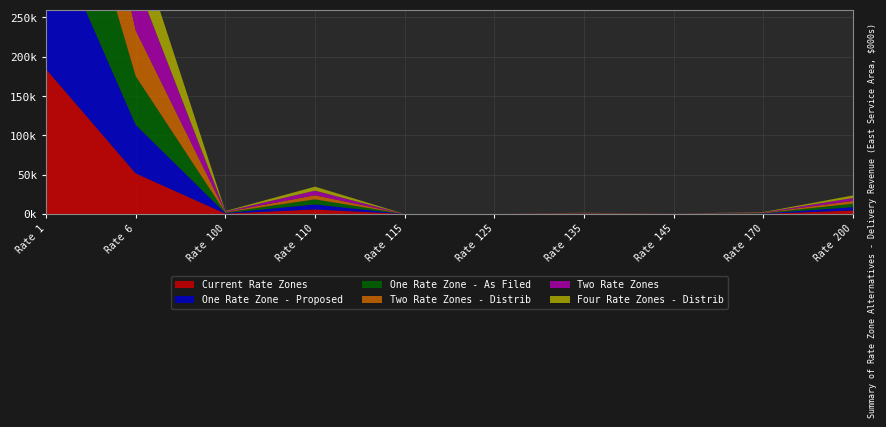

Reading left to right, transcribe all the data shown in this chart.

Current Rate Zones: 184227.1	51634.3	497.3	5772.1	0.0	0.0	441.5	78.2	214.4	4465.6
One Rate Zone - Proposed: 189660.5	61798.7	682.9	6412.7	0.0	0.0	228.0	51.7	480.3	4298.0
One Rate Zone - As Filed: 189702.4	61811.4	680.9	6381.1	0.0	0.0	229.0	51.6	478.4	4260.1
Two Rate Zones - Distrib: 184854.9	58210.5	601.9	5248.1	0.0	0.0	209.0	46.2	404.7	3565.6
Two Rate Zones: 202288.3	63869.0	674.0	5863.4	0.0	0.0	211.2	47.7	416.6	3733.3
Four Rate Zones - Distrib: 182842.4	55657.9	578.3	5086.6	0.0	0.0	222.2	49.0	426.7	3284.1